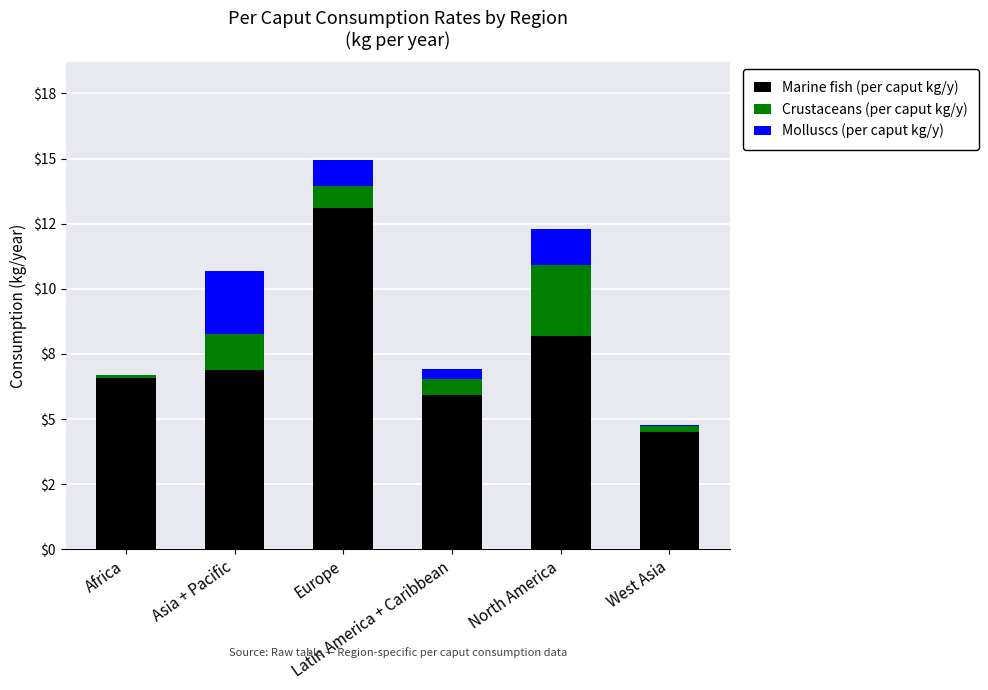

At Asia + Pacific, list the series in order from smallest to largest.

Crustaceans (per caput kg/y), Molluscs (per caput kg/y), Marine fish (per caput kg/y)